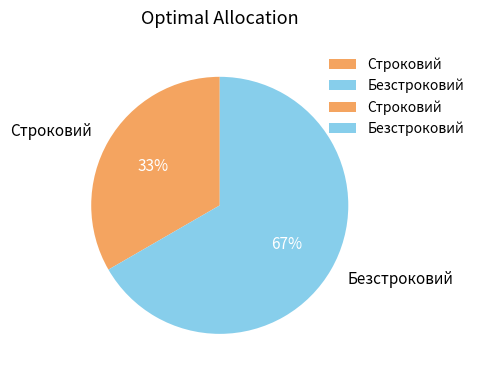

What percentage is the Строковий slice, to the nearest percent?

33%